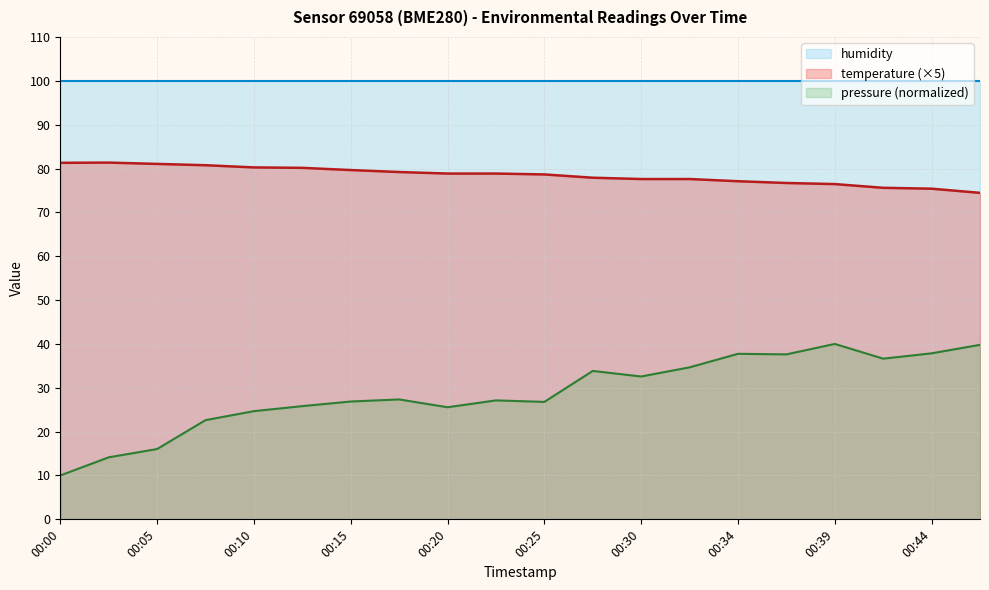

Count the number of categories in the chart.

20